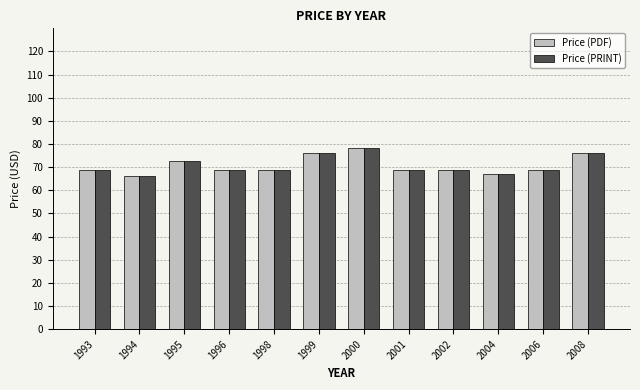

What is the sum of the Price (PRINT) values at 1999 and 1994?

142.3